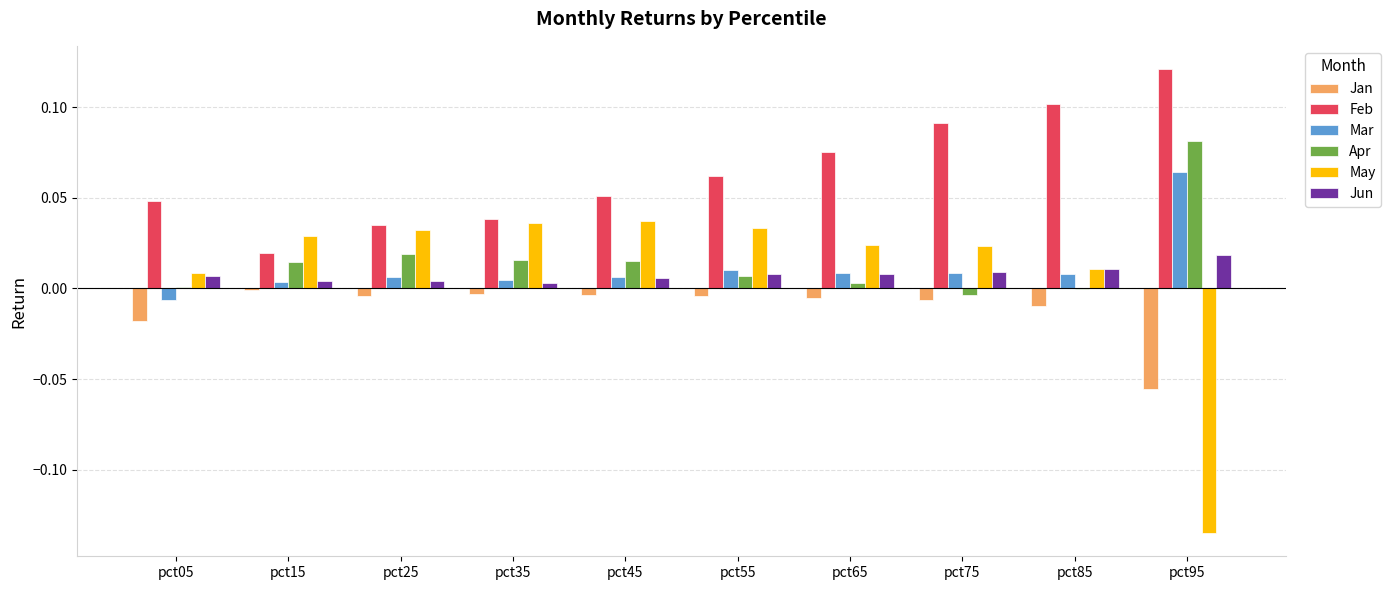

The Jan series shows -0.0 at pct65. True or false?

True